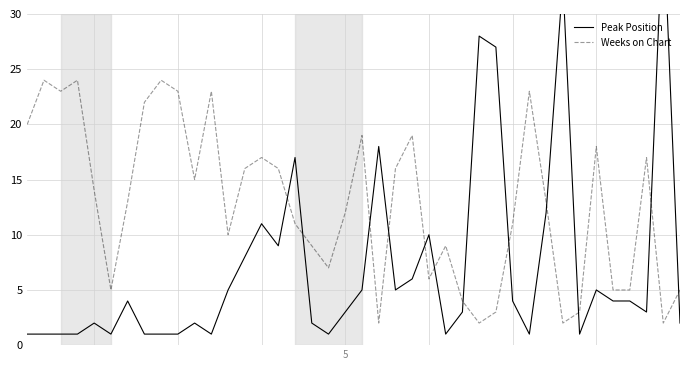

True or false: Weeks on Chart has more than 1 points higher than both neighbors.

True